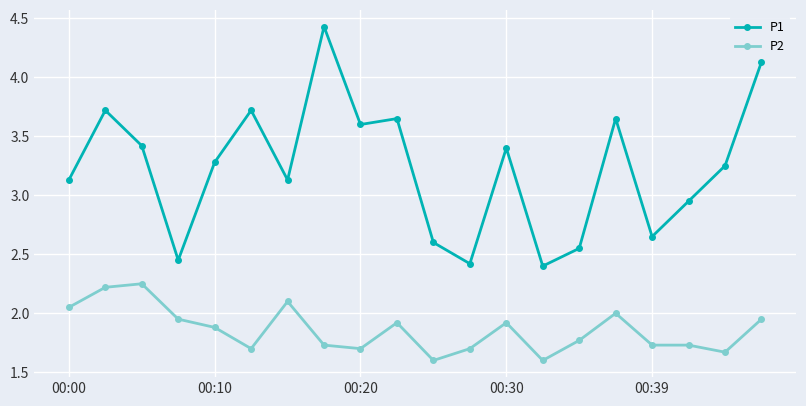

Which series has the largest total across all categories?

P1